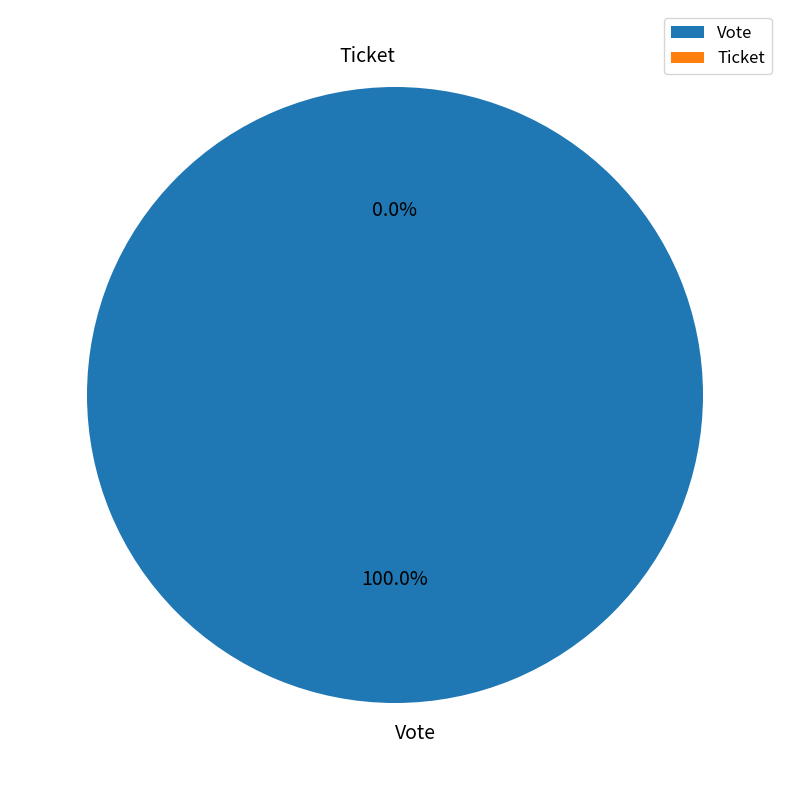

To the nearest percent, what percentage of the pie is Vote?

100%